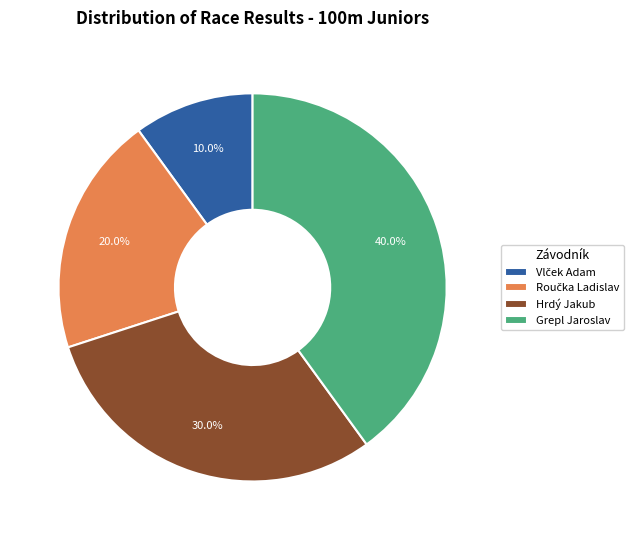

What is the largest slice in the pie chart?

Grepl Jaroslav